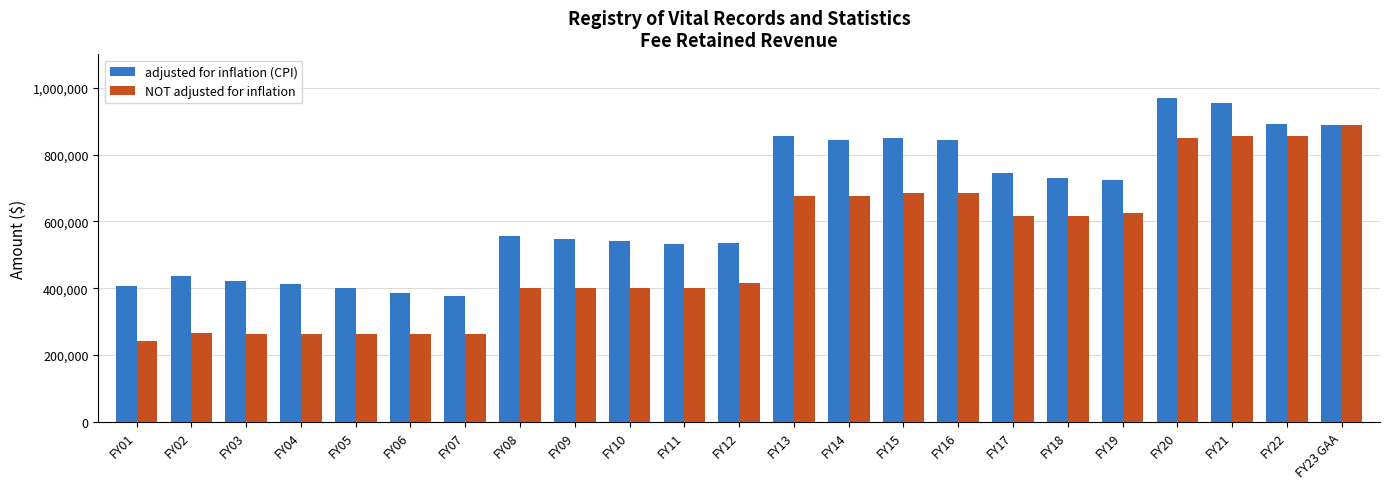

What is the lowest value of the NOT adjusted for inflation series?

242500